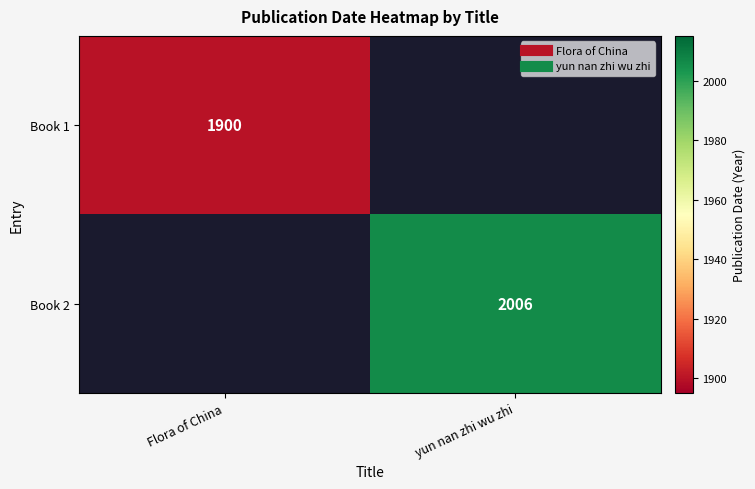

What is the sum of all Book 1 values?

1900